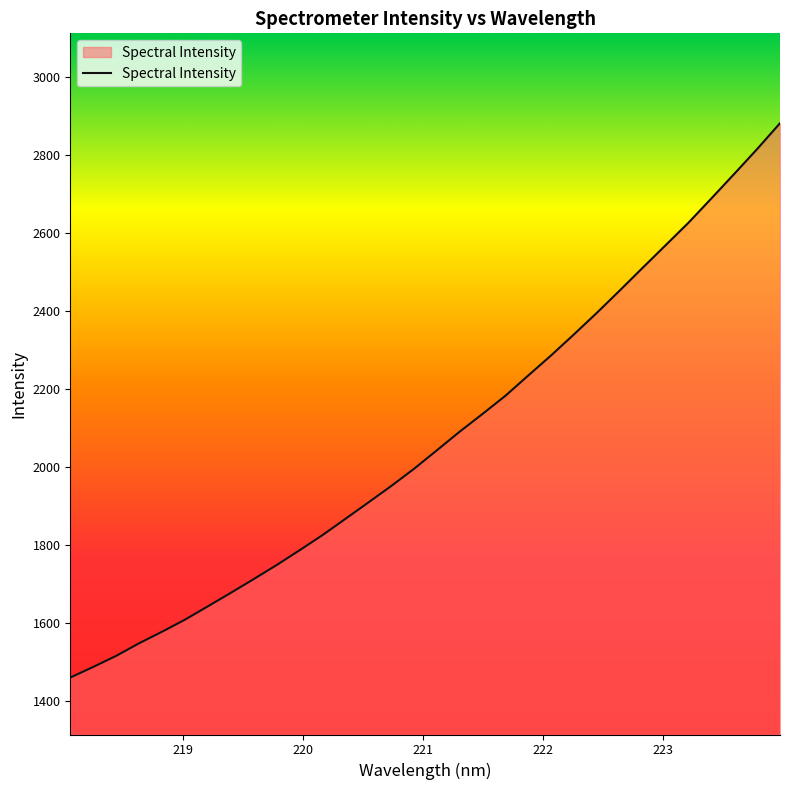

True or false: the data has more than 0 interior local peaks.

False